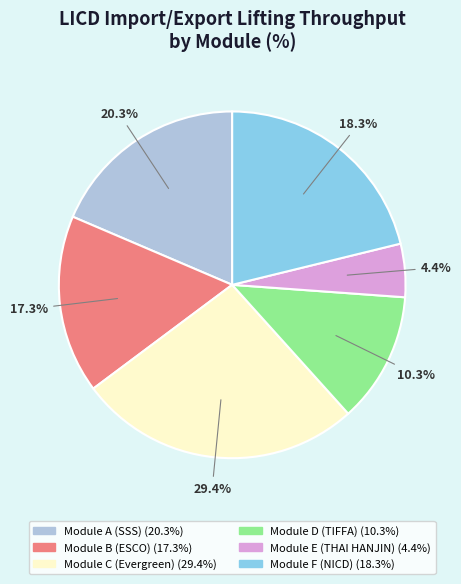

Is the sum of Module F
(NICD) and Module A
(SSS) greater than half?

No